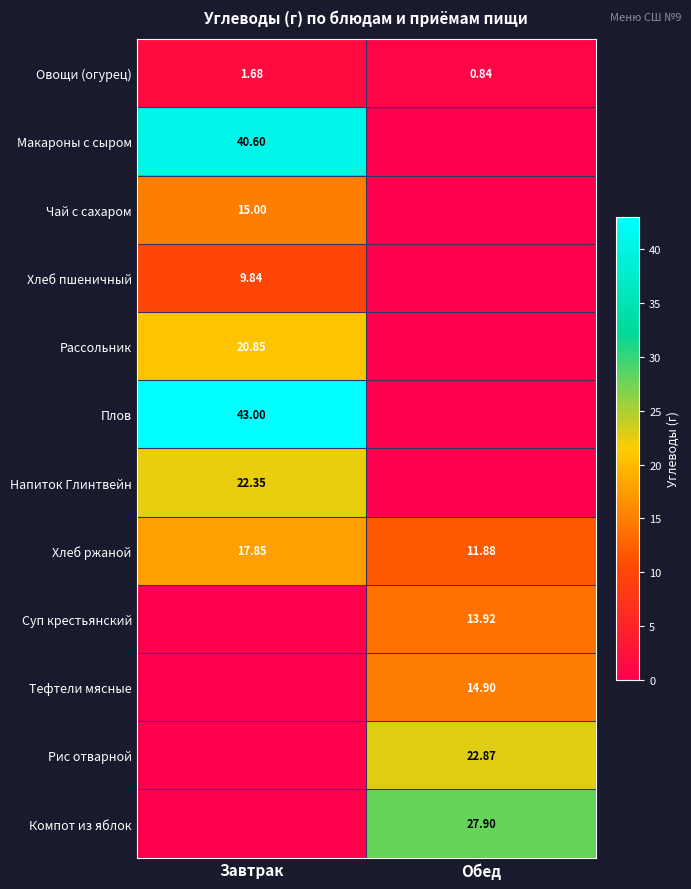

List the labels in order of Овощи (огурец) value, largest first.

Завтрак, Обед